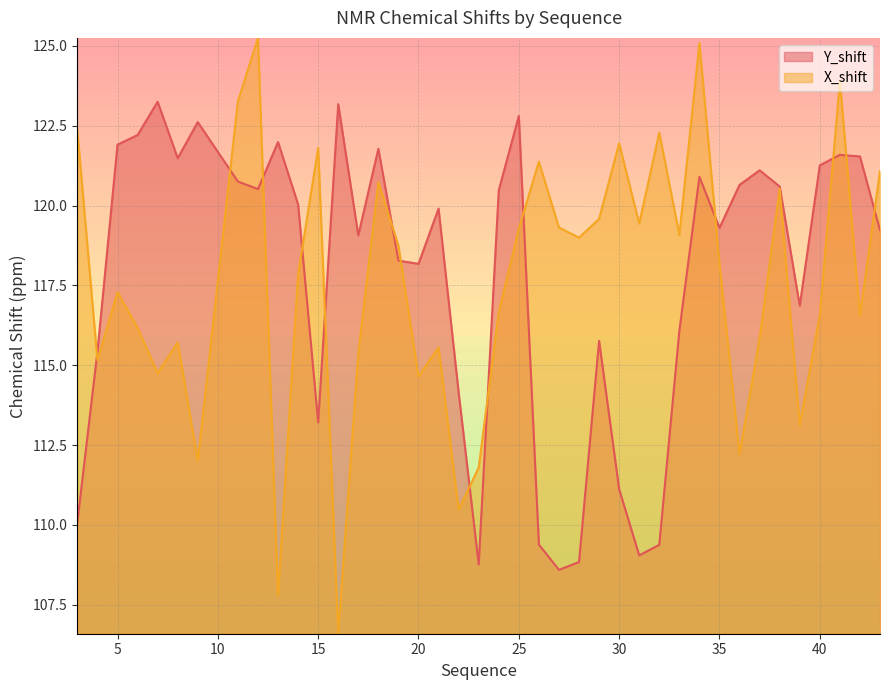

Reading left to right, list all the values displayed in this chart.

Y_shift: 3=110.1	4=115.4	5=121.9	6=122.2	7=123.2	8=121.5	9=122.6	11=120.8	12=120.5	13=122.0	14=120.0	15=113.2	16=123.2	17=119.1	18=121.8	19=118.3	20=118.2	21=119.9	22=114.2	23=108.8	24=120.5	25=122.8	26=109.4	27=108.6	28=108.8	29=115.8	30=111.1	31=109.0	32=109.4	33=116.1	34=120.9	35=119.3	36=120.6	37=121.1	38=120.6	39=116.9	40=121.3	41=121.6	42=121.5	43=119.2
X_shift: 3=122.3	4=115.2	5=117.3	6=116.2	7=114.7	8=115.7	9=112.0	11=123.3	12=125.2	13=107.8	14=117.9	15=121.8	16=106.6	17=115.4	18=120.7	19=118.7	20=114.7	21=115.6	22=110.5	23=111.8	24=116.7	25=119.3	26=121.4	27=119.3	28=119.0	29=119.6	30=122.0	31=119.4	32=122.3	33=119.1	34=125.1	35=118.2	36=112.2	37=115.8	38=120.5	39=113.1	40=116.6	41=123.9	42=116.6	43=121.1